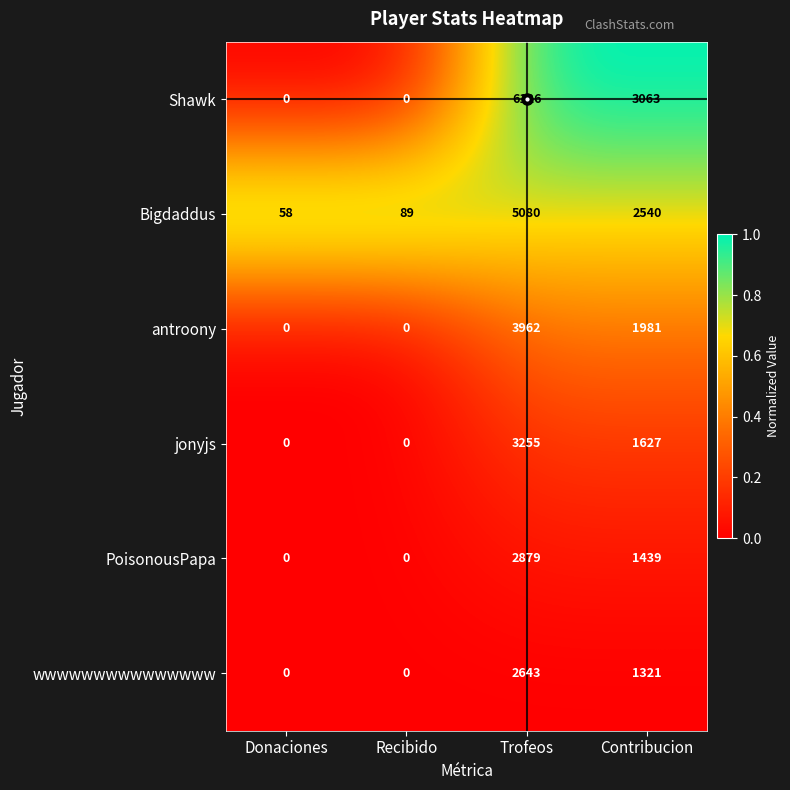

At which label is jonyjs closest to 1627?

Contribucion